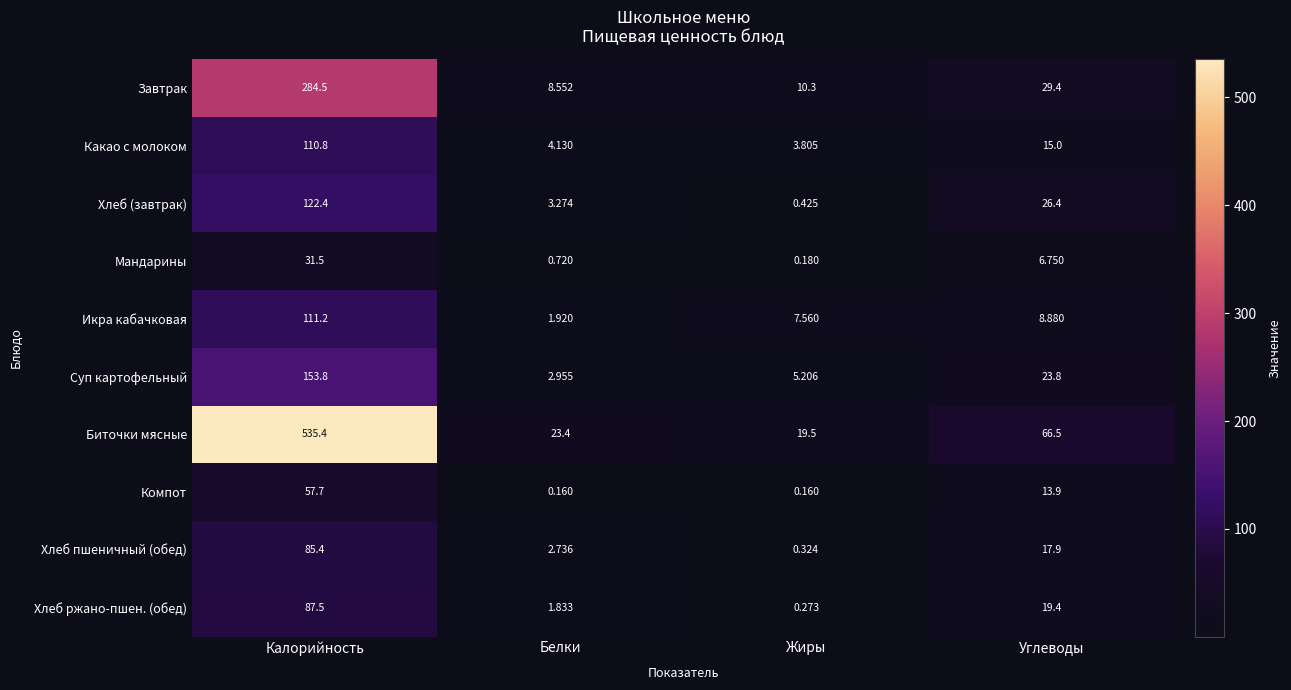

At which category is the sum across all series the highest?

Калорийность